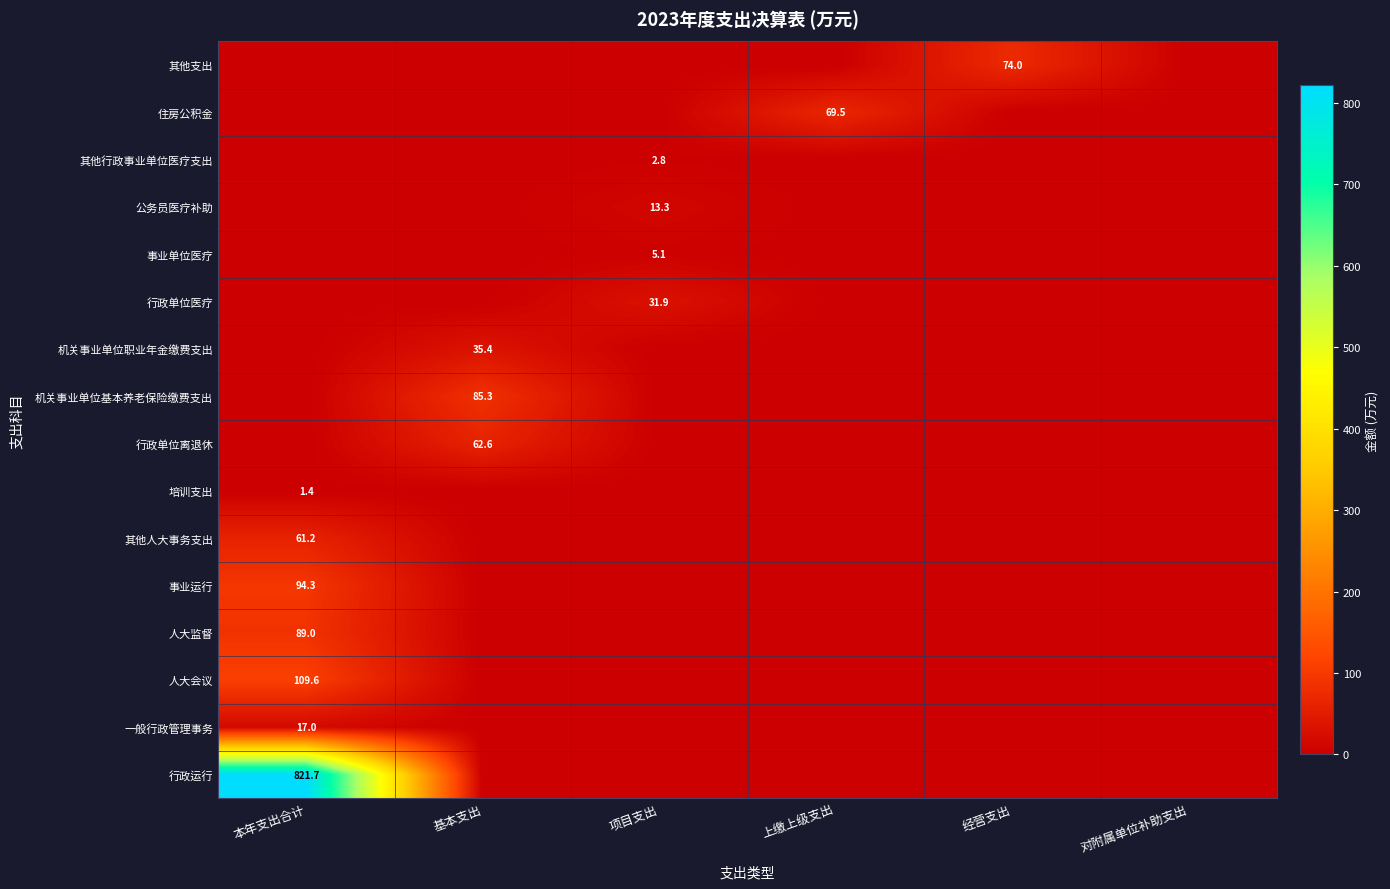

What is the greatest value displayed?

821.7